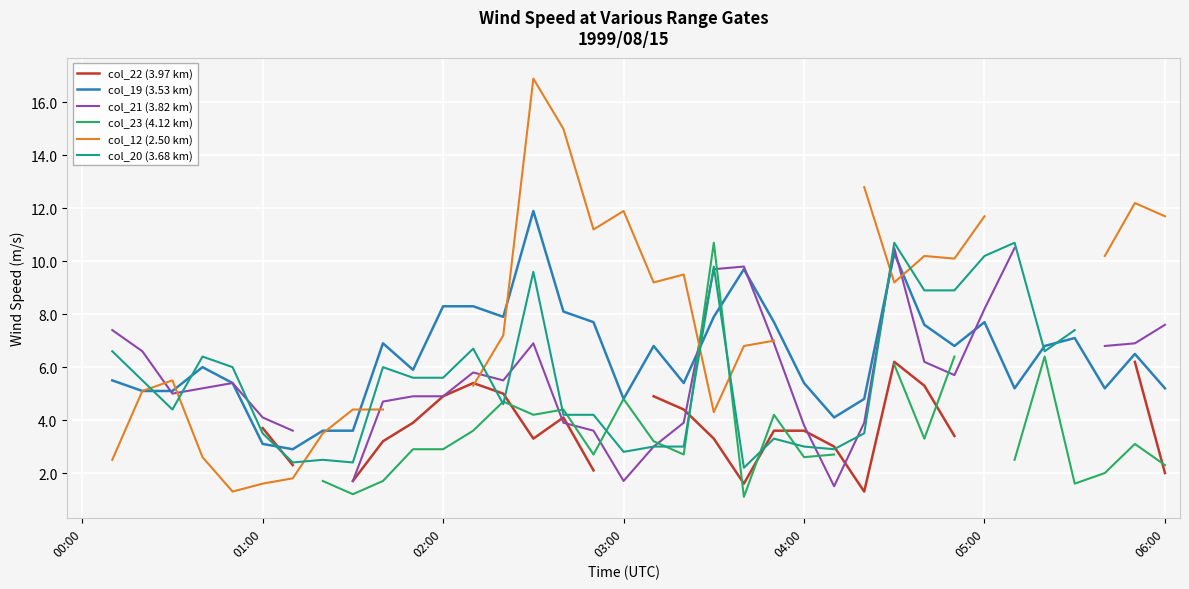

What is the value of the col_23 (4.12 km) point at the 29th from the left?

3.3